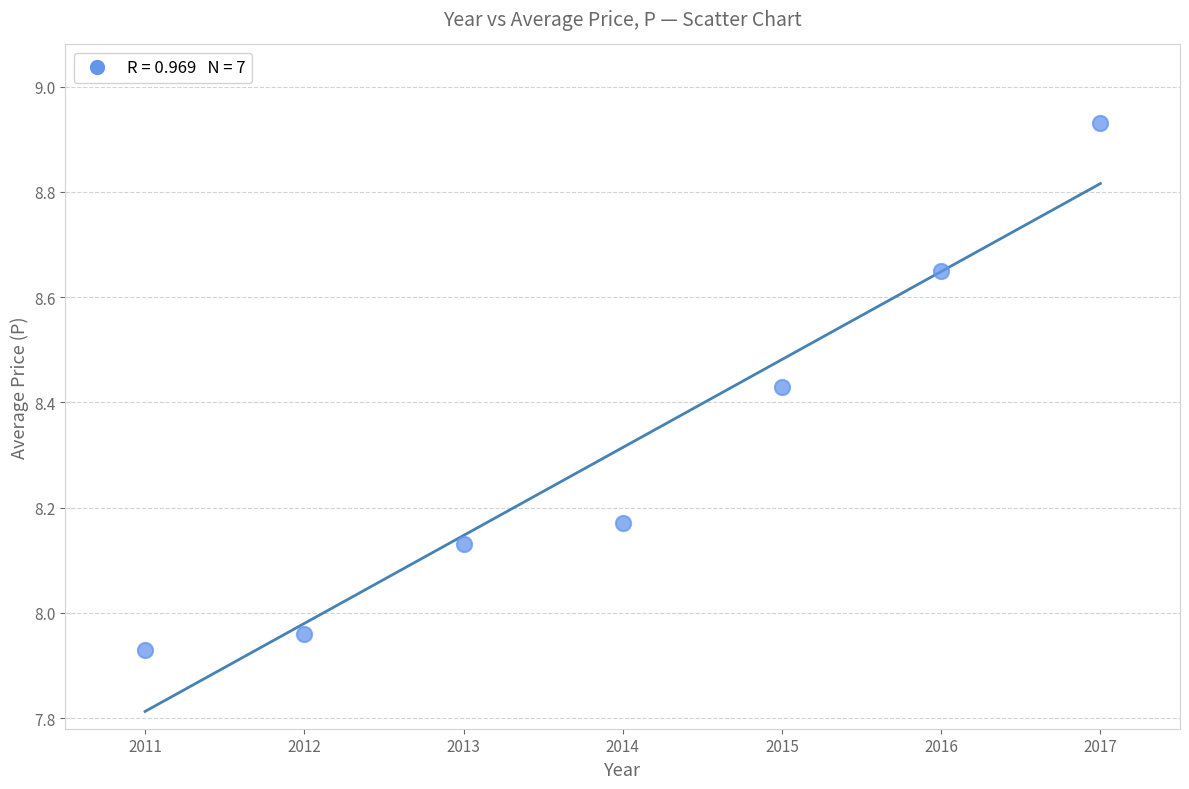

What is the range of Y values (max minus min)?

1.0